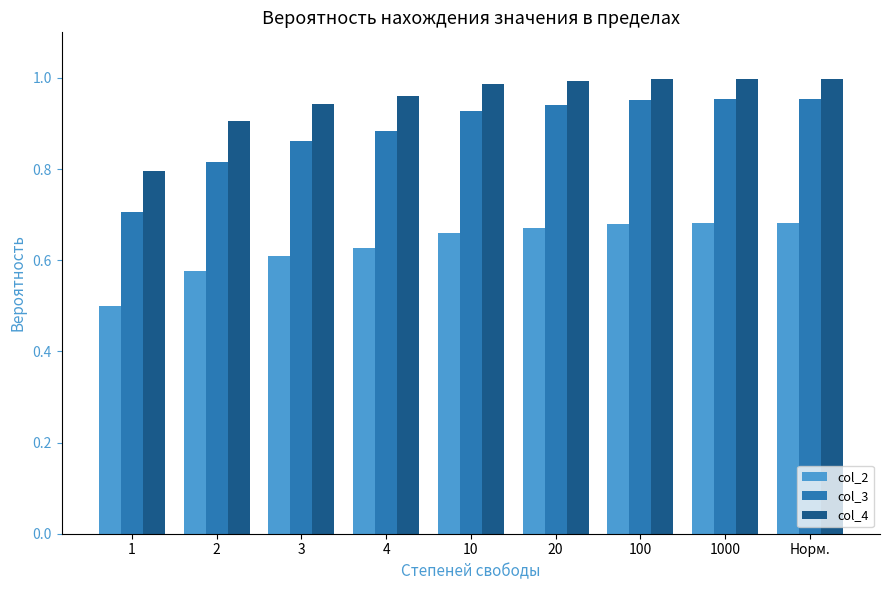

How many bars are there in total?

27